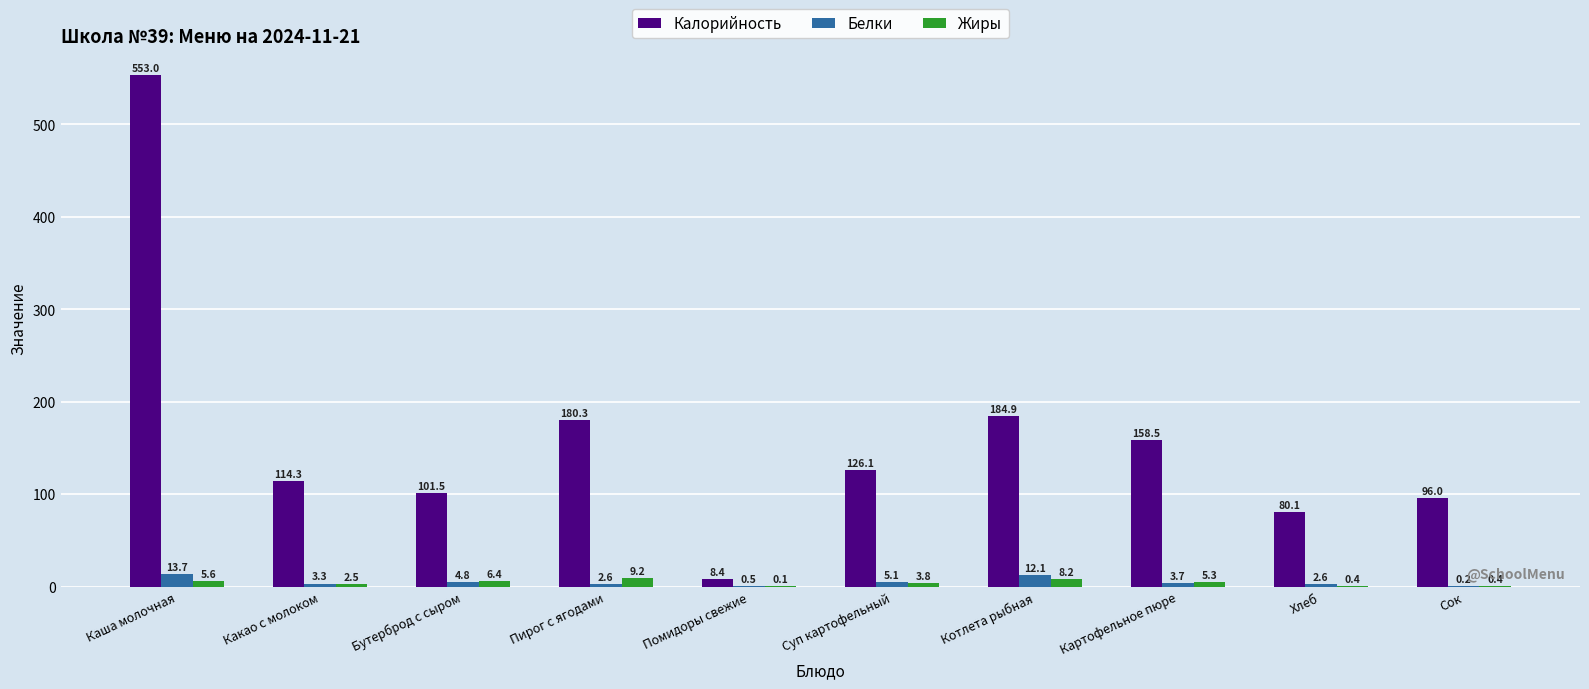

Which category has the highest value in the Белки series?

Каша молочная